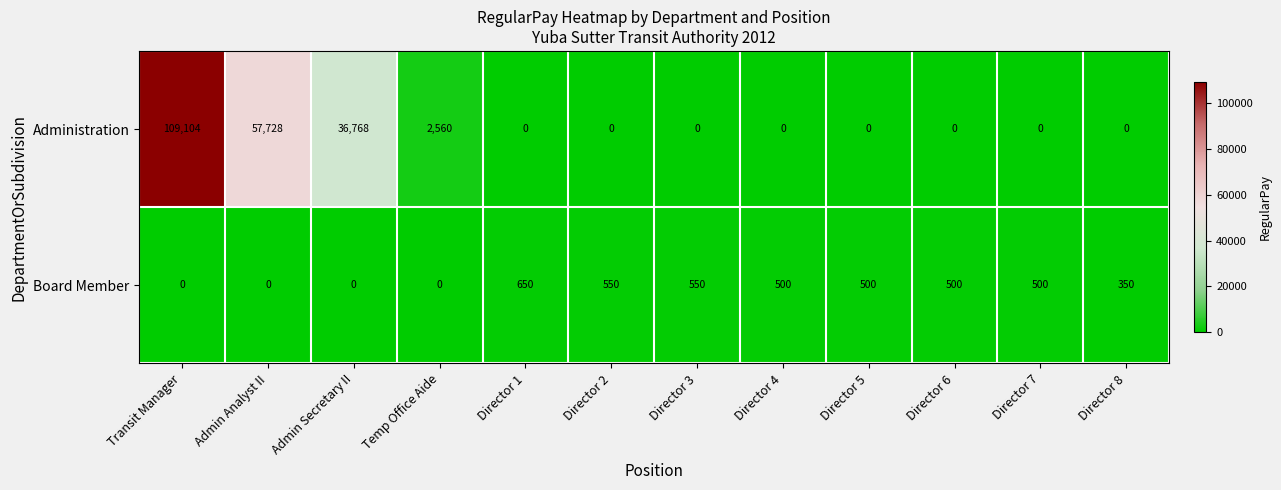

Rank the series by their maximum value, from highest to lowest.

Administration, Board Member